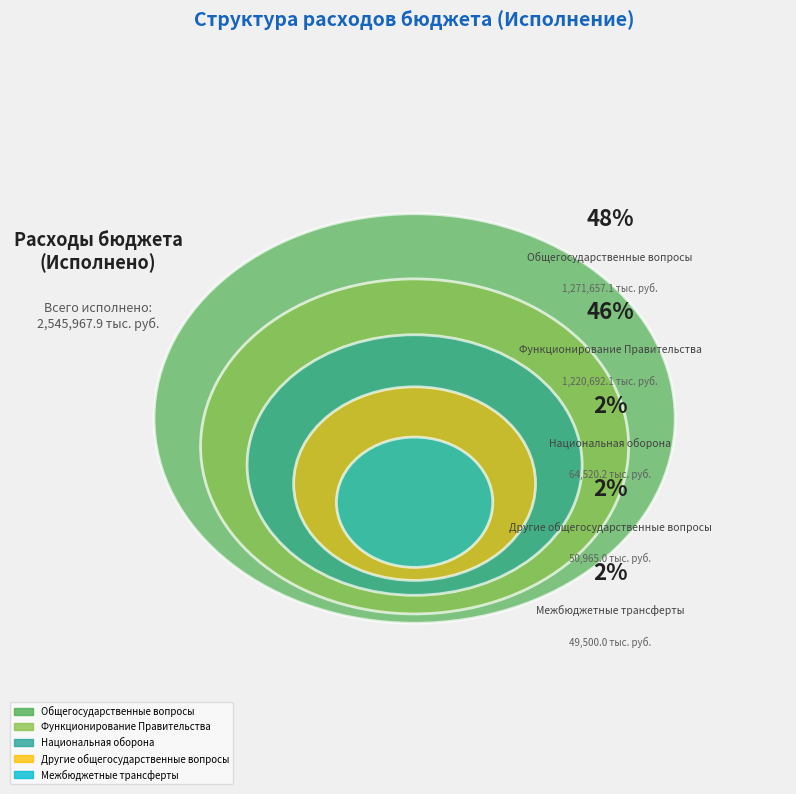

What percentage is the Функционирование Правительства slice, to the nearest percent?

46%